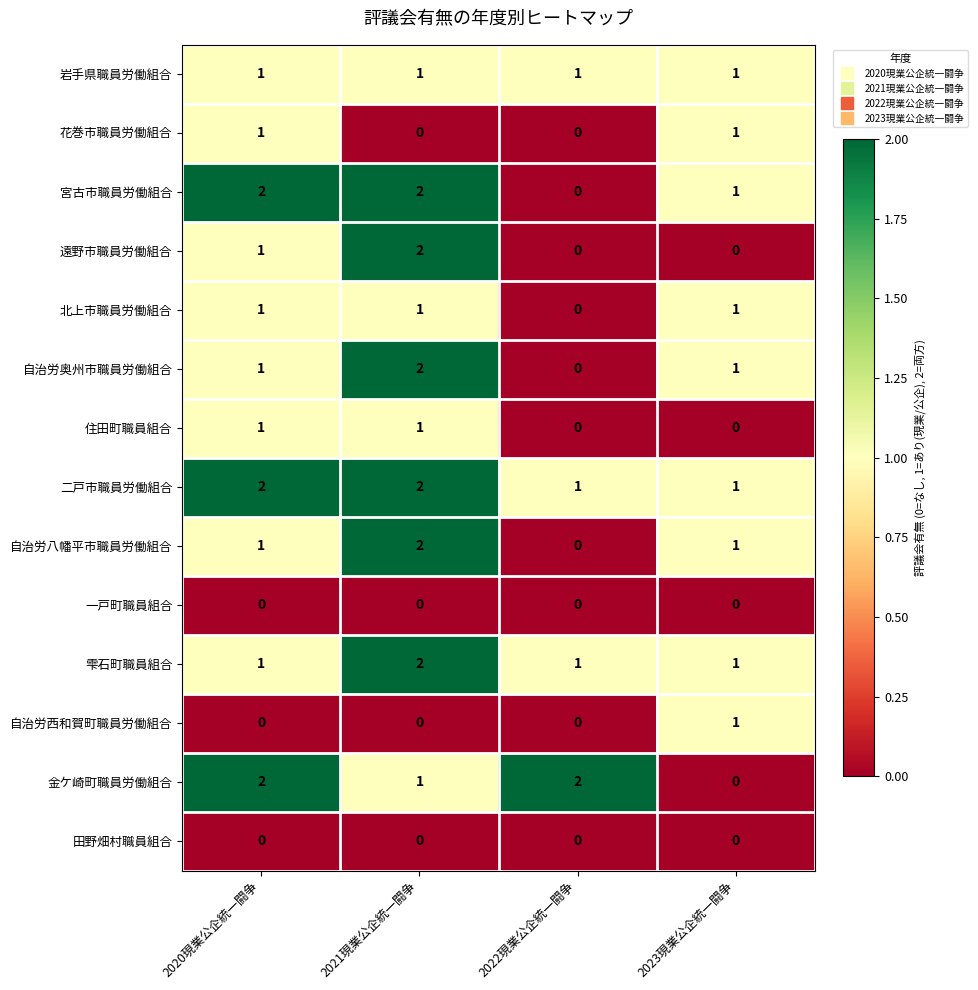

What is the difference between the highest and lowest values at 2022現業公企統一闘争?

2